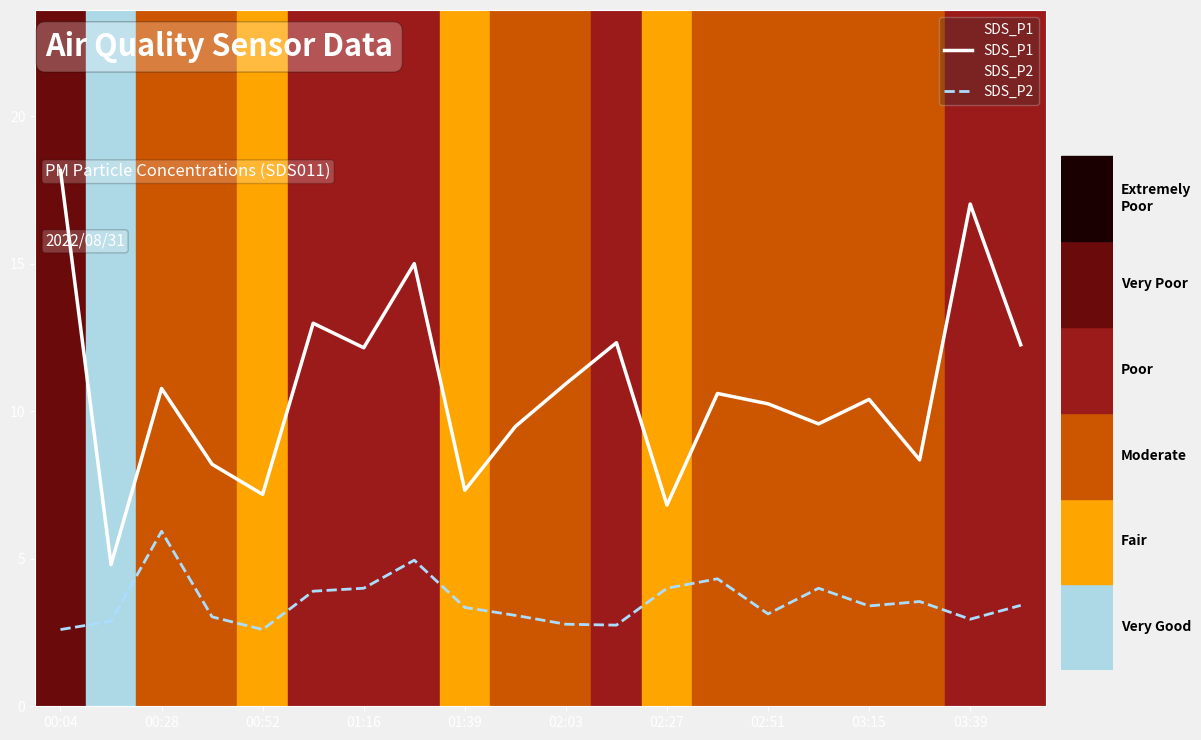

Which series has the widest spread of values?

SDS_P1